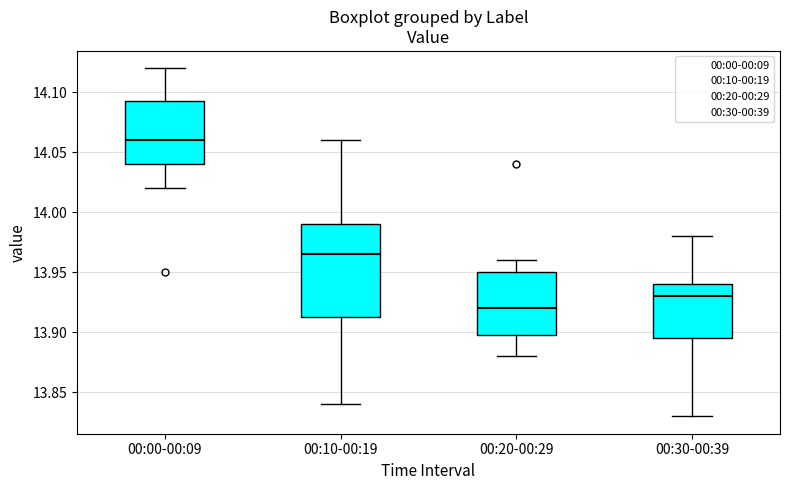

Which box's median line is the lowest?

00:20-00:29